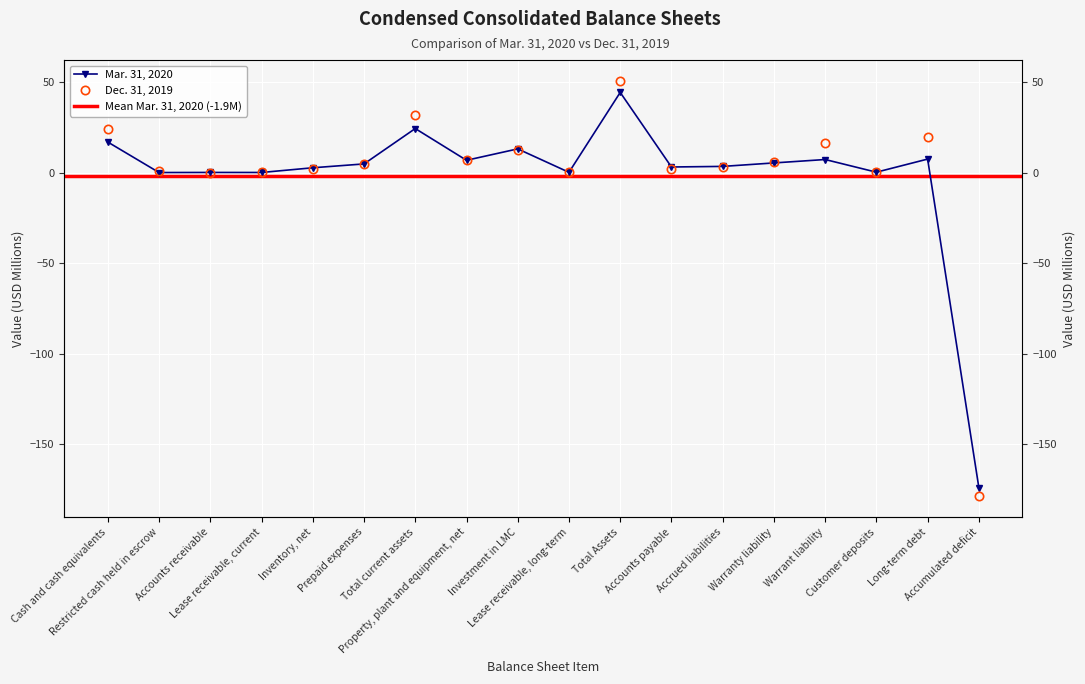

How many lines are shown in the chart?

2